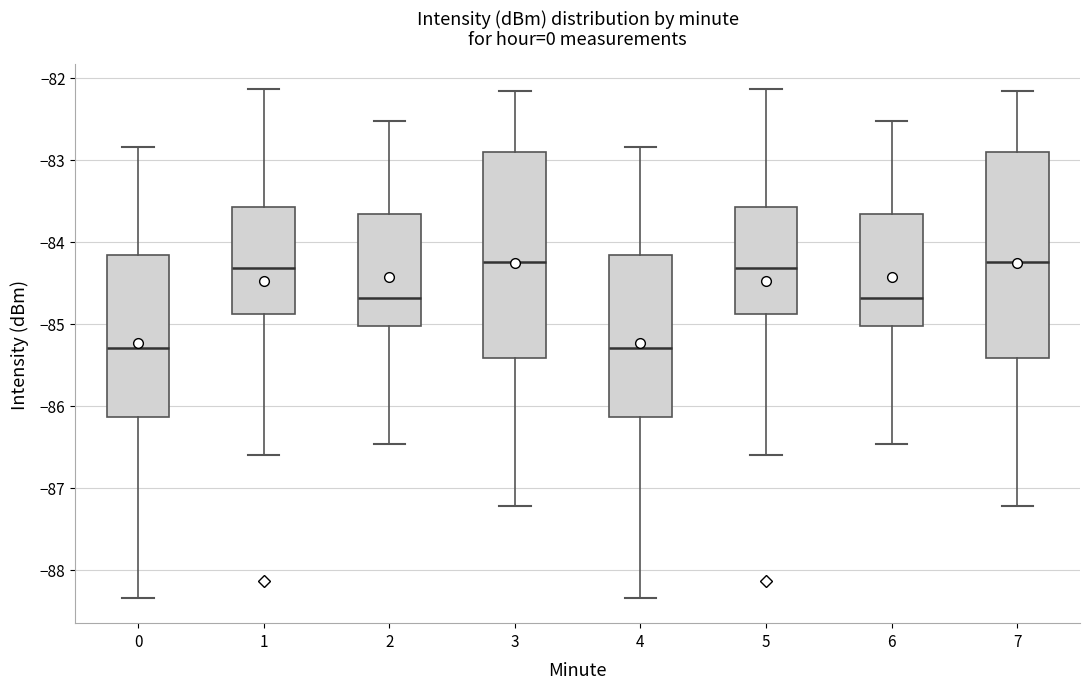

Where does the lower whisker of the box at x = 7 end on the y-axis? The values are not printed on the chart, so give them approximately, as read against the axis.

-87.2